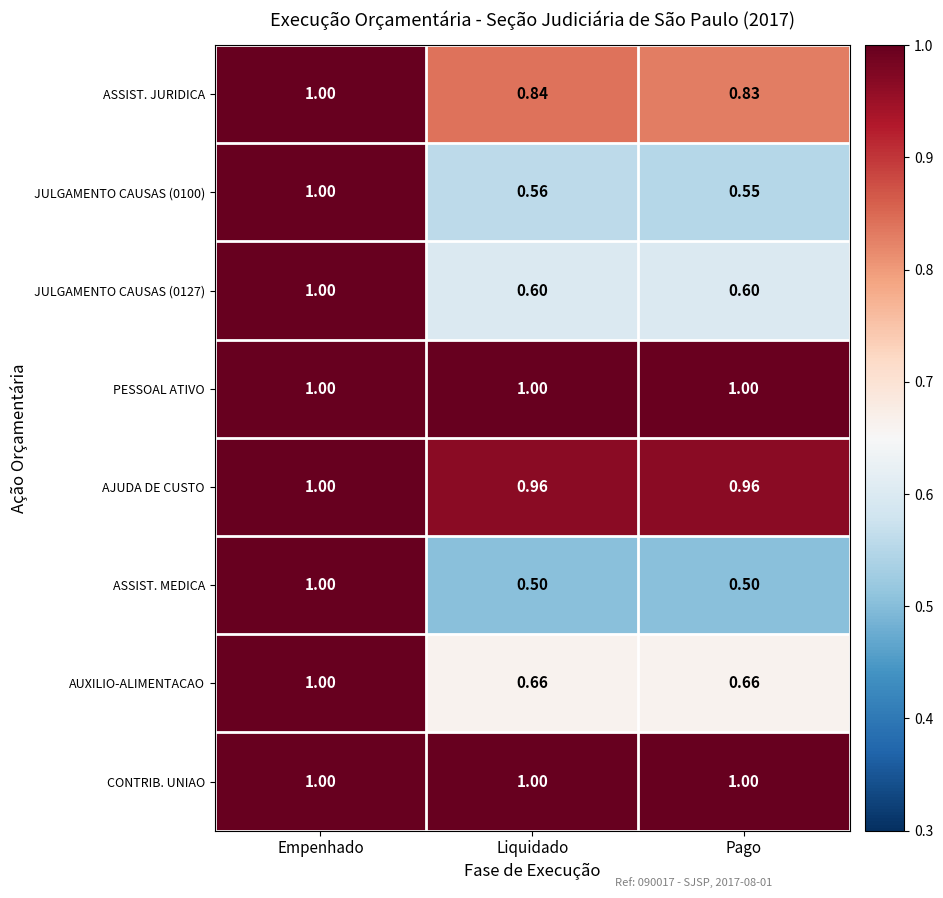

What is the minimum value shown in the chart?

0.5